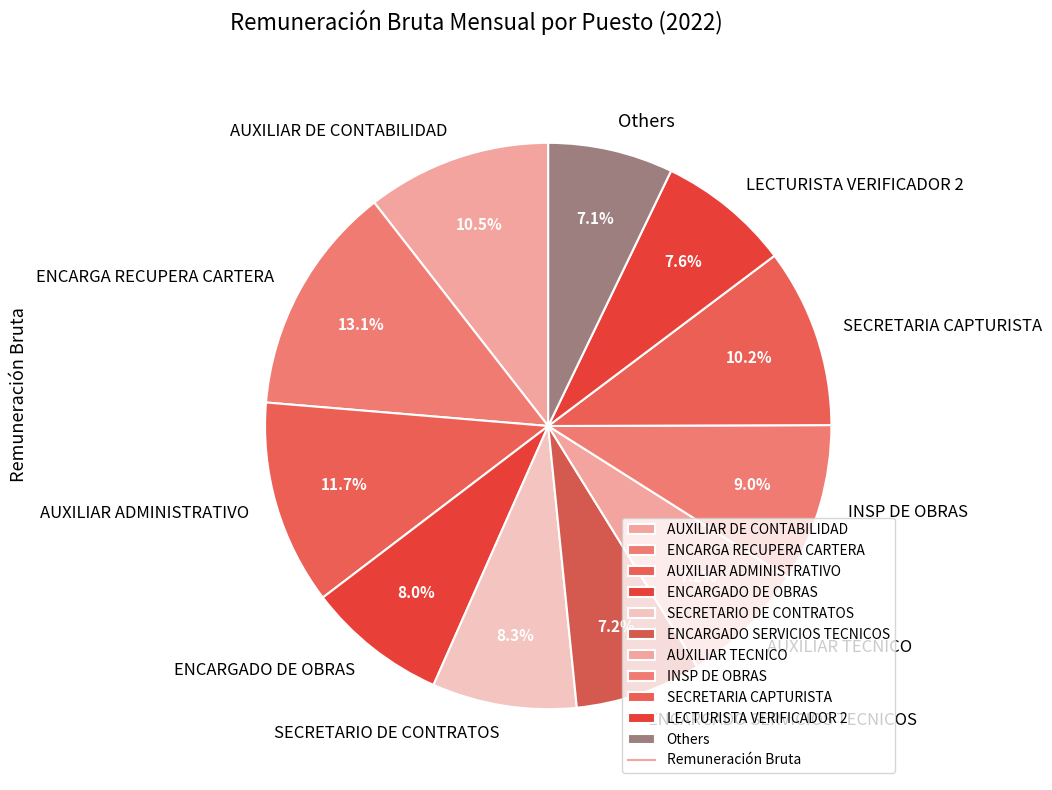

Which has a higher value, SECRETARIO DE CONTRATOS or ENCARGADO SERVICIOS TECNICOS?

SECRETARIO DE CONTRATOS